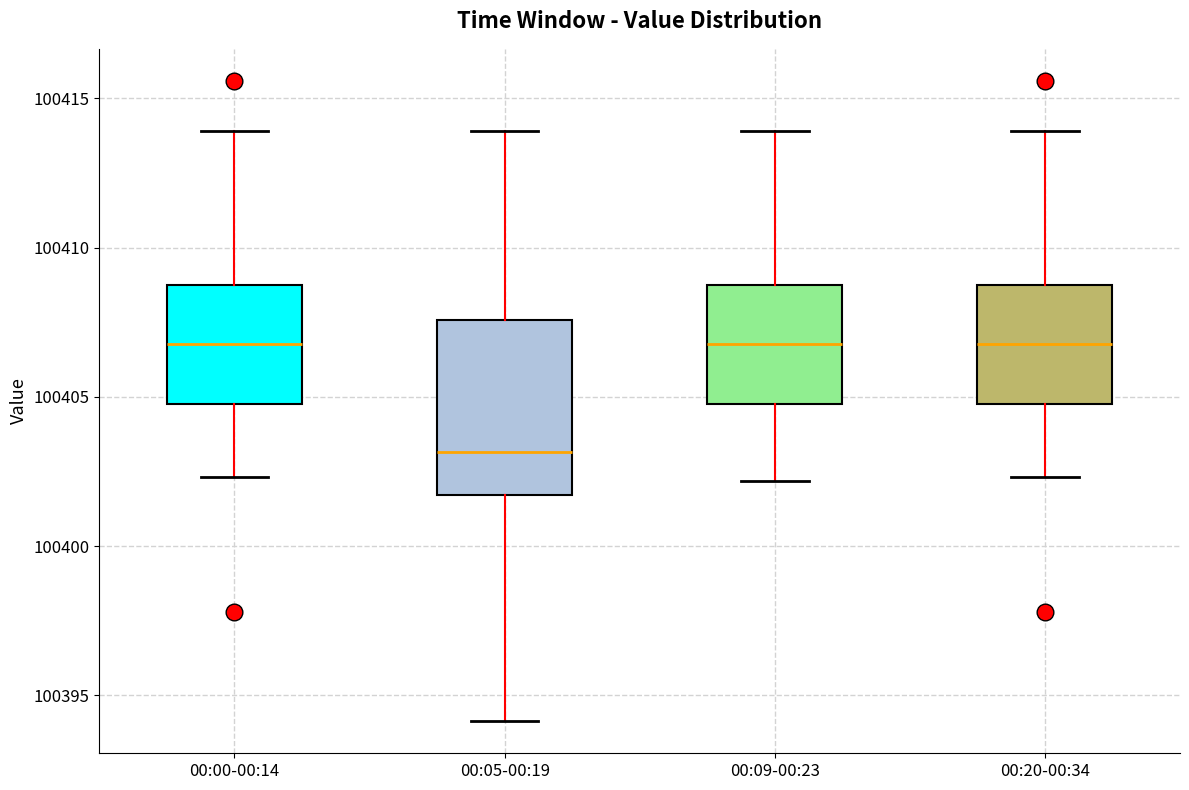

Where is the lower edge of the box for 00:00-00:14 on the y-axis? The values are not printed on the chart, so give them approximately, as read against the axis.

100405.0